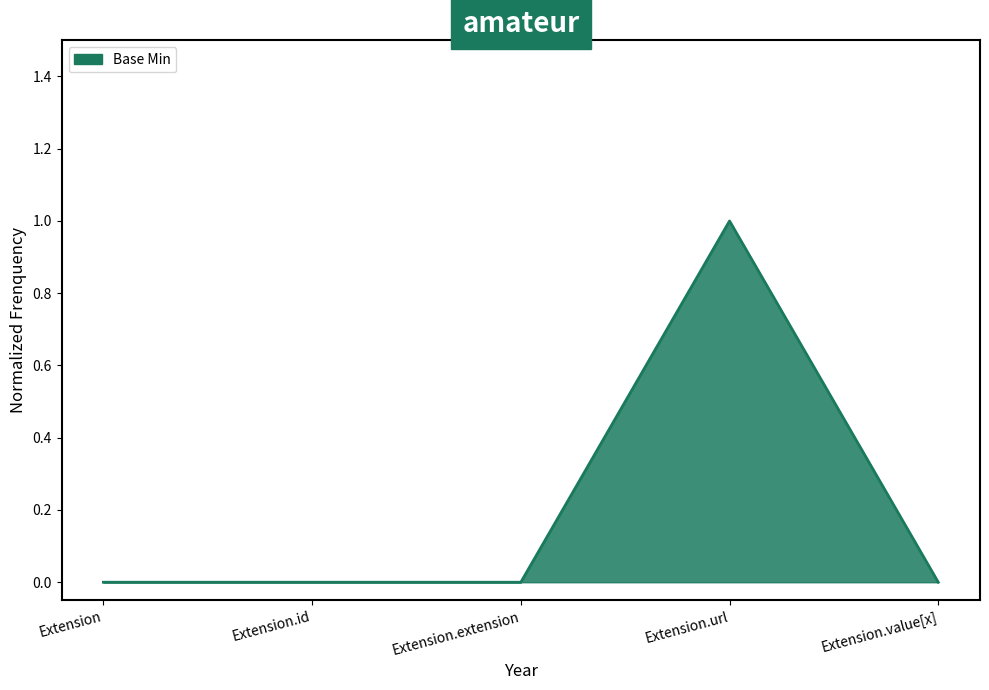

Is it true that the value at Extension is 0?

True